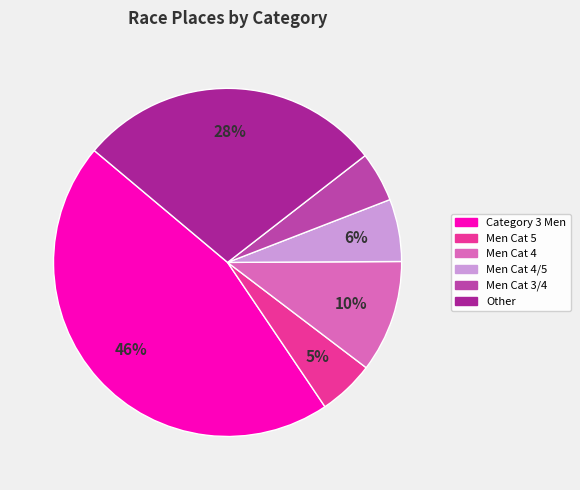

Does any single category account for the majority?

No